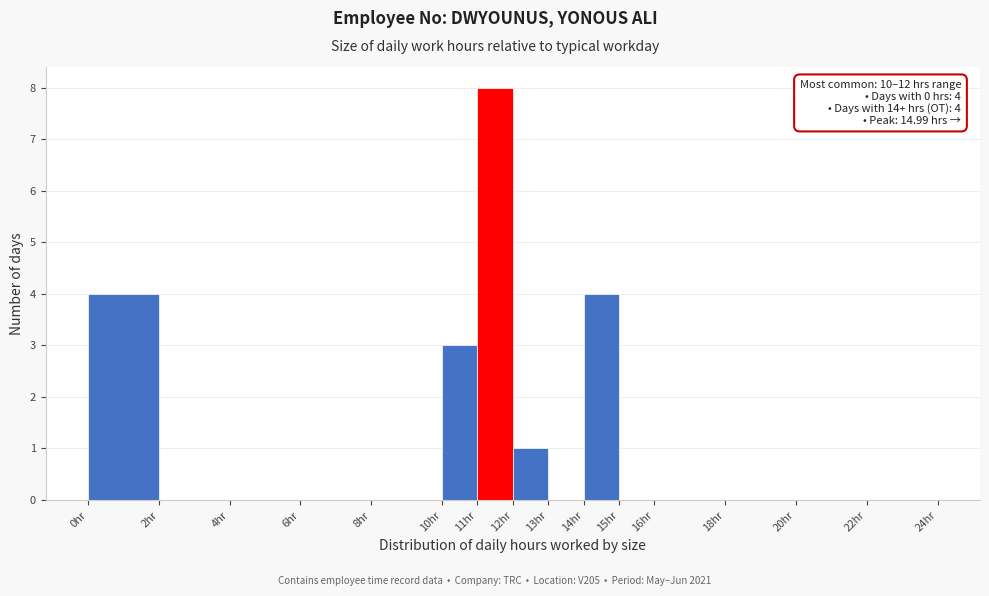

Over which range of the x-axis is the bar tallest?

11 to 12